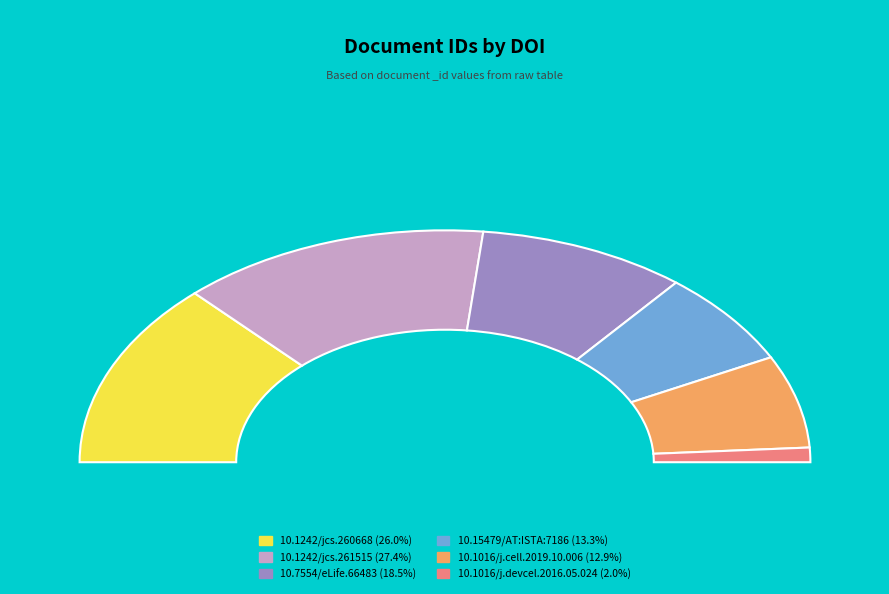

Is it true that 10.1016/j.devcel.2016.05.024 is 16% of the pie?

False